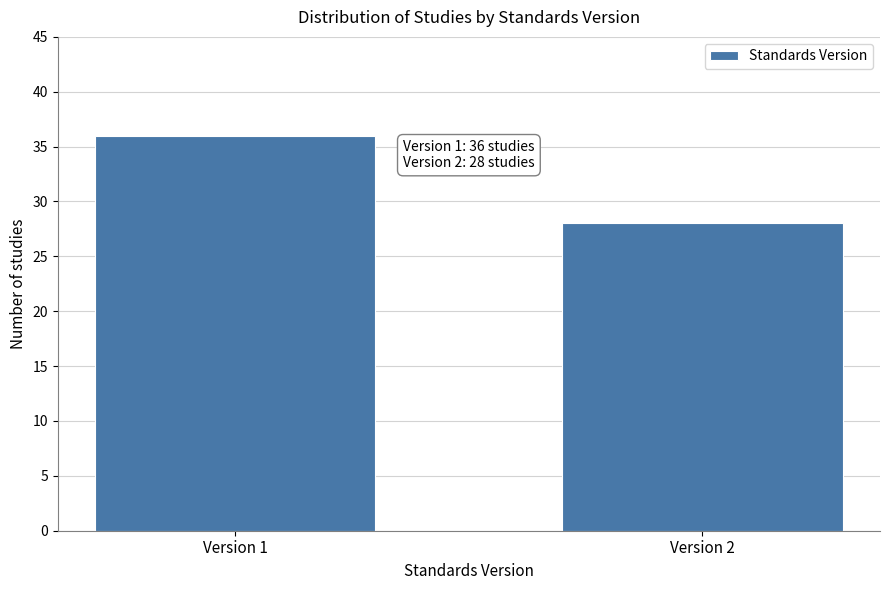

Reading left to right, extract all data points from this chart.

36	28